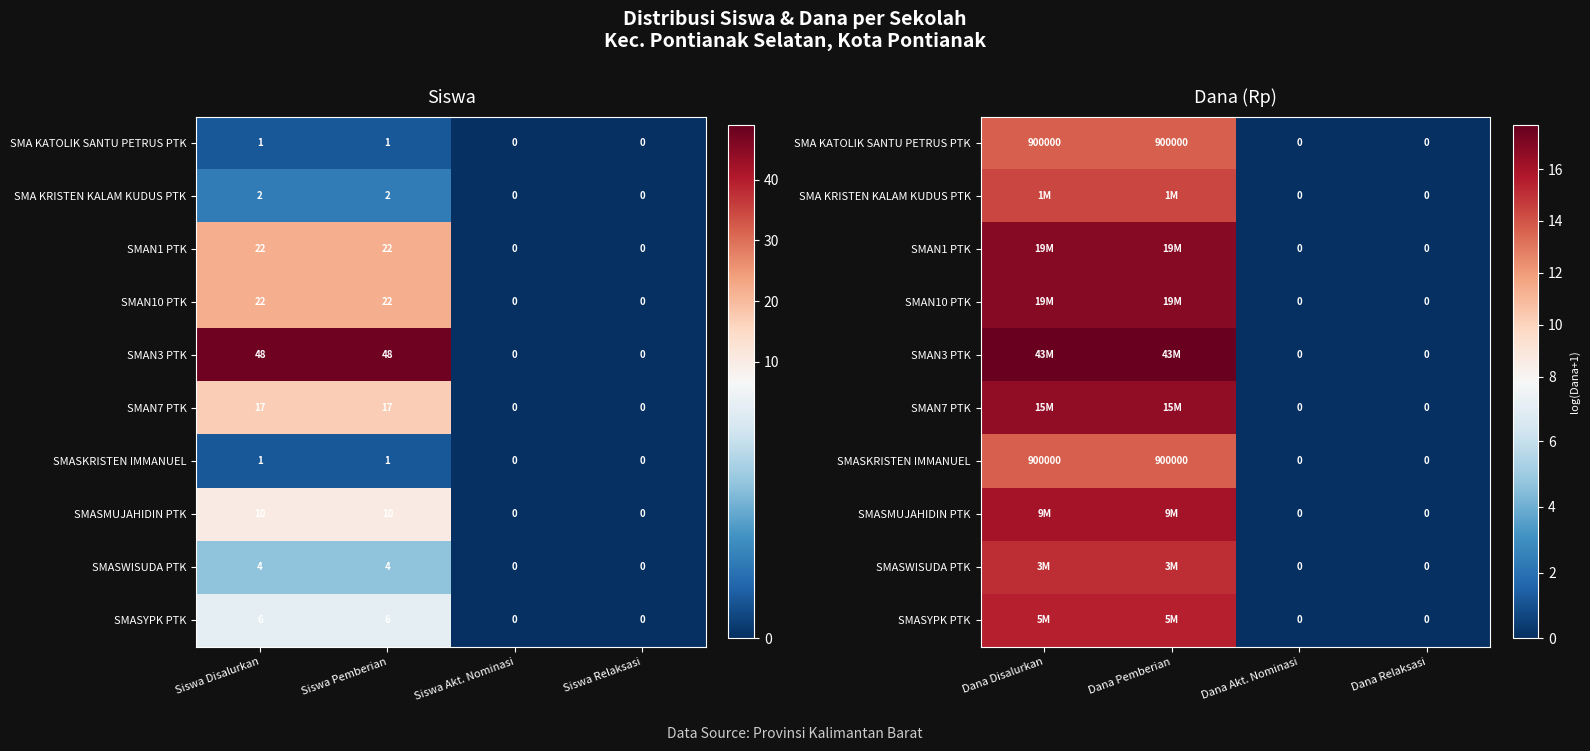

Which series has the widest spread of values?

SMAN3 PTK